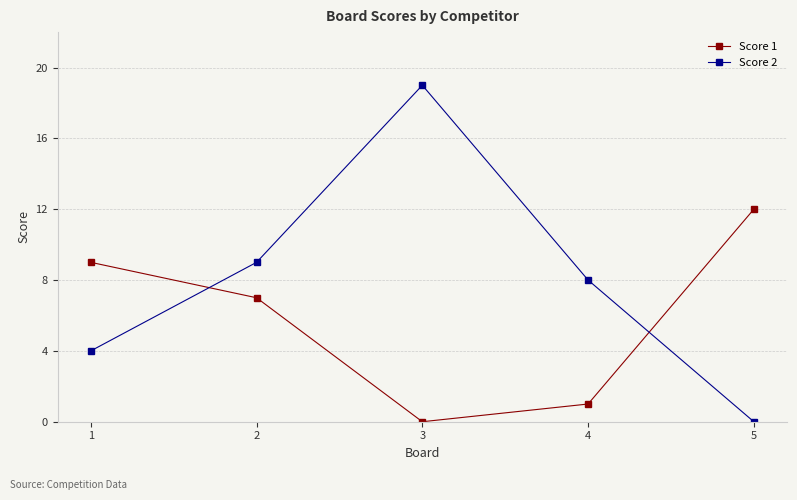

What is the total value across all series at 1?

13